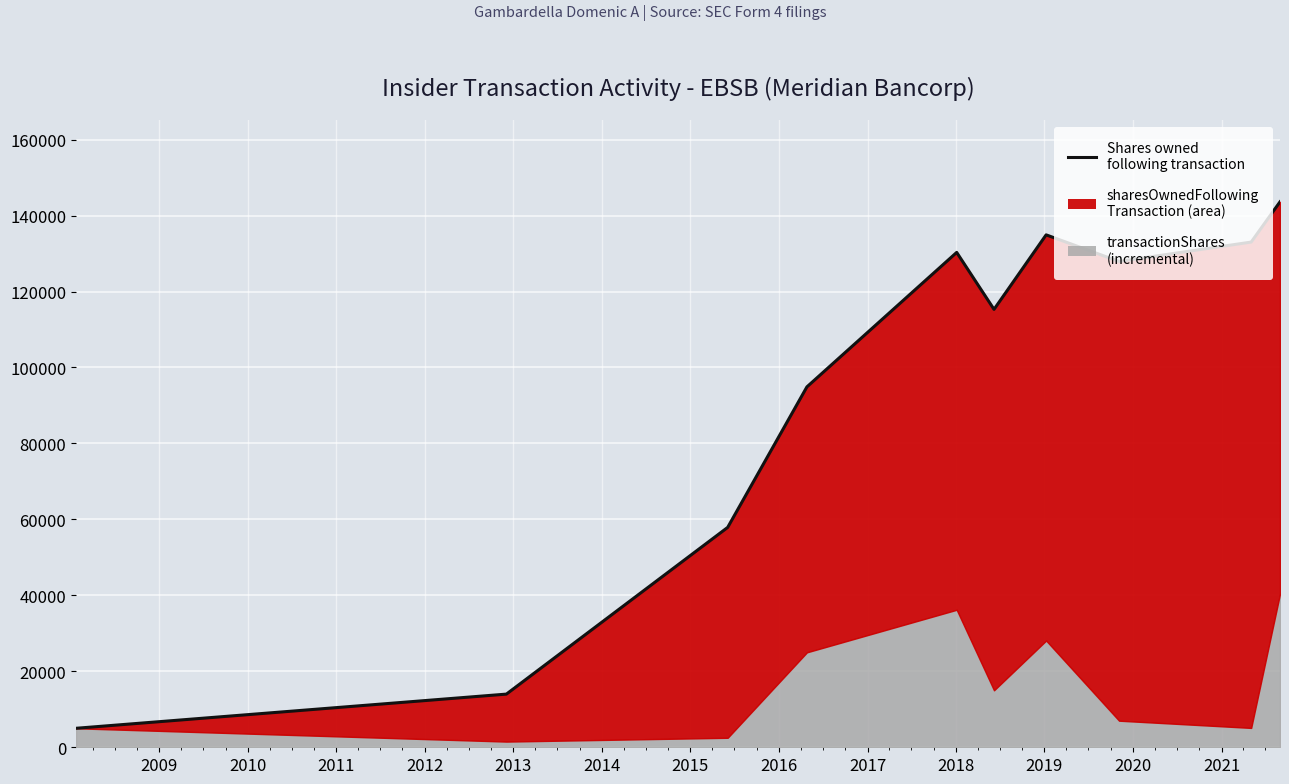

True or false: the data shows 73125 at 2013.

False